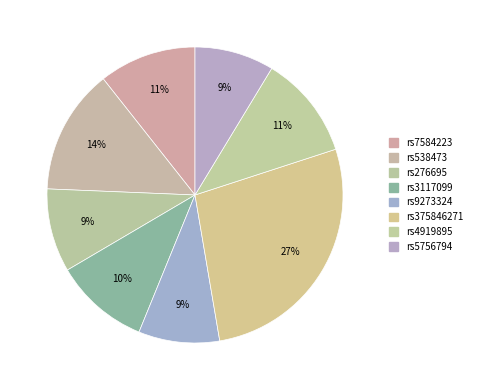

Is the sum of rs375846271 and rs4919895 greater than half?

No